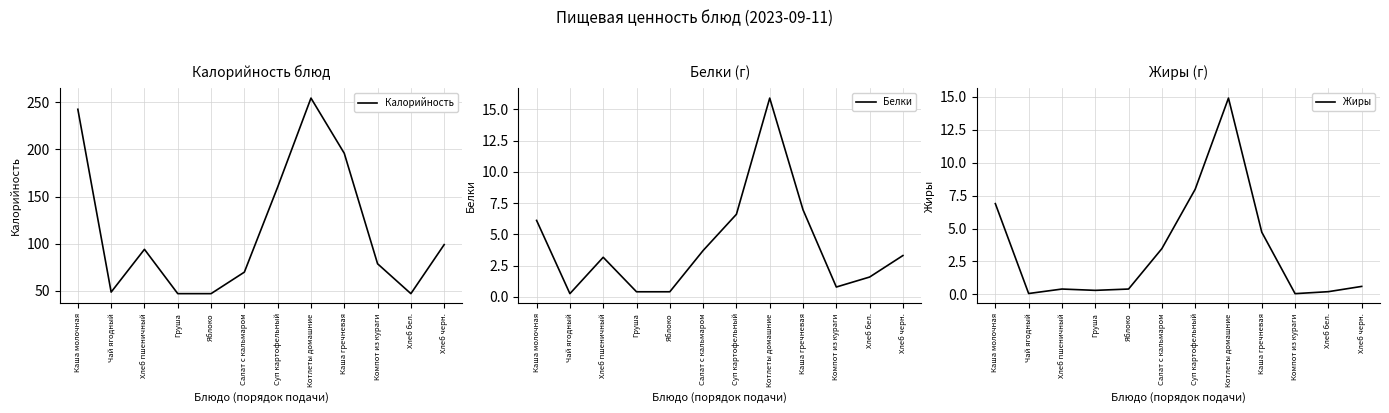

True or false: Жиры and Калорийность cross at least once.

False